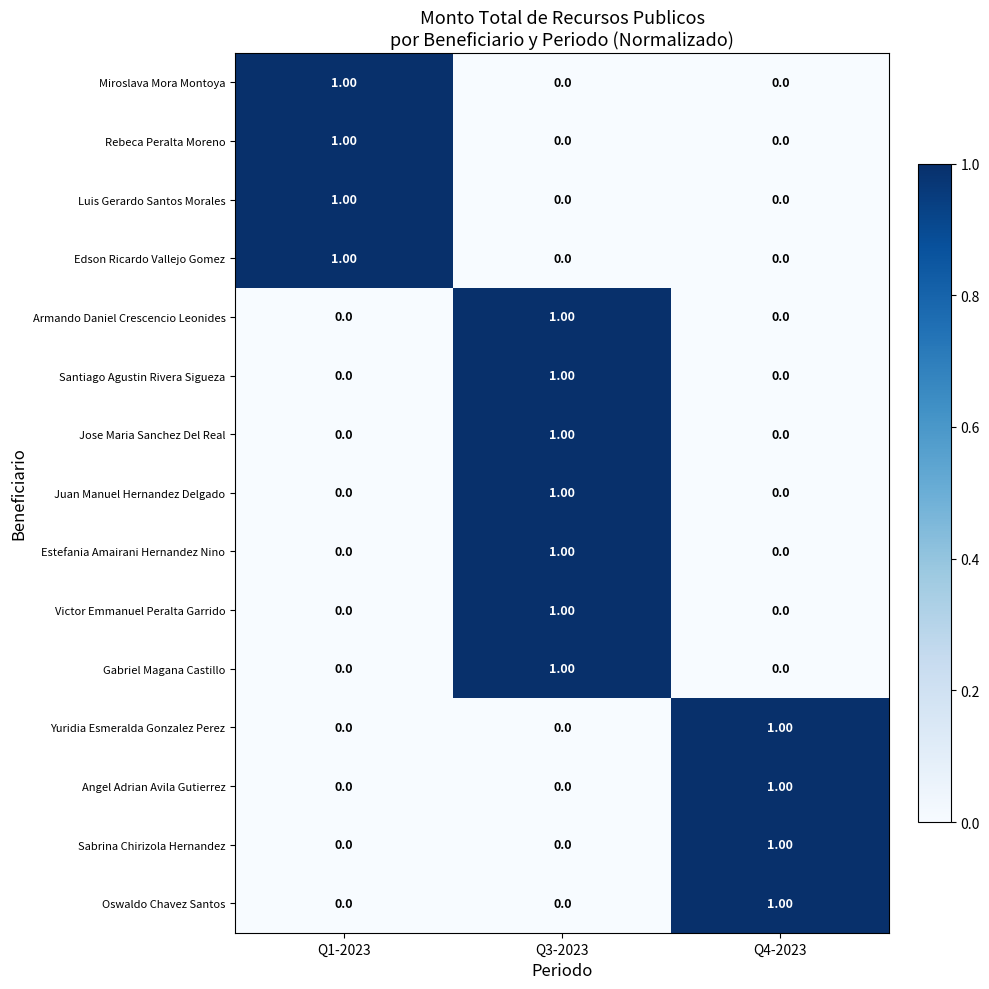

At which category is the sum across all series the highest?

Q3-2023